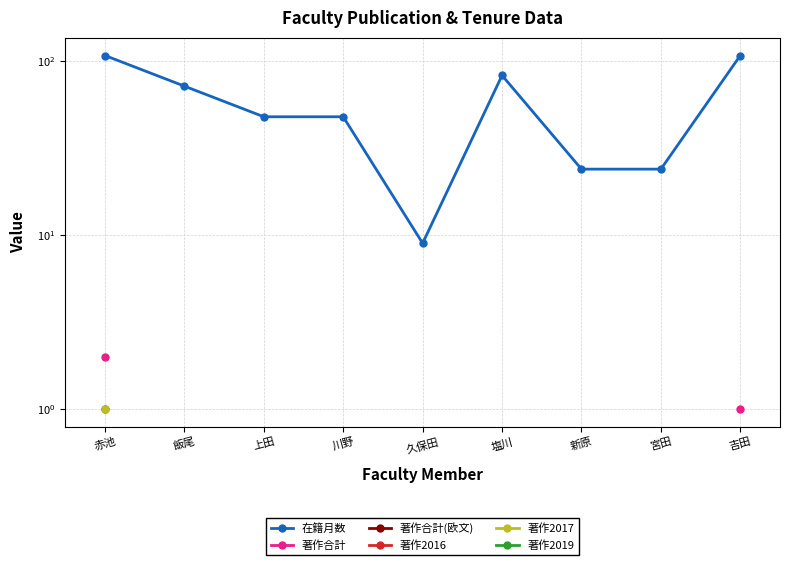

Which series has the largest total across all categories?

在籍月数